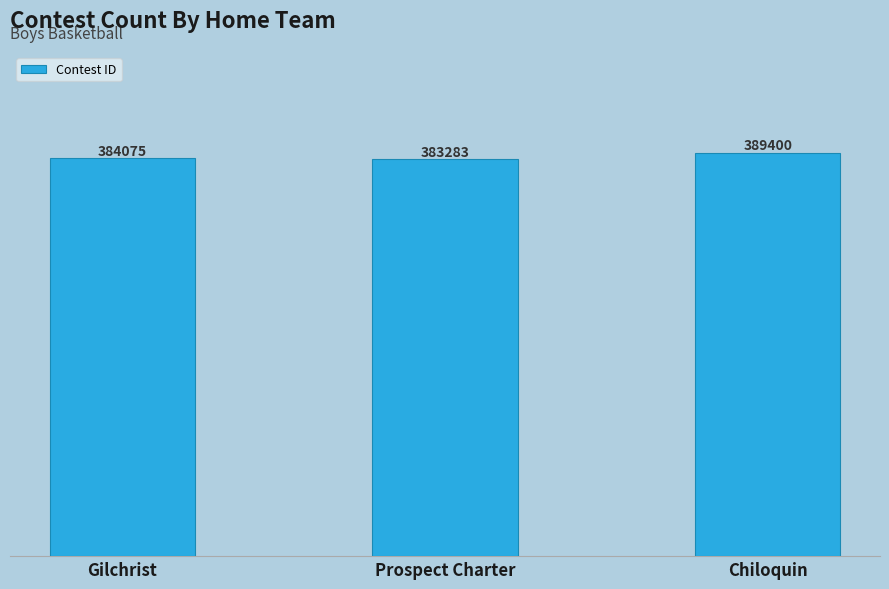

Read the value at Prospect Charter, to the nearest 50.

383300